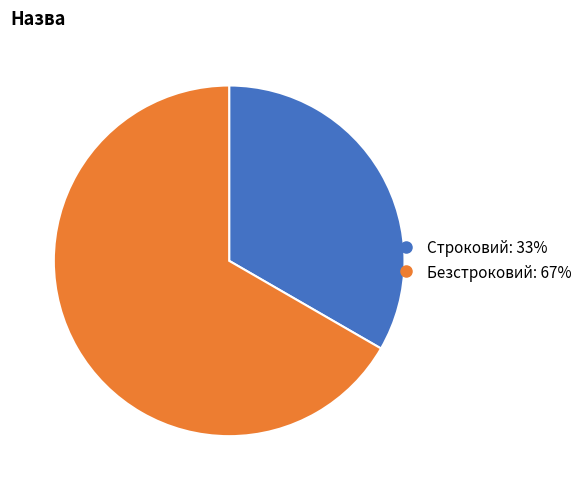

The Безстроковий slice represents 80% of the pie. True or false?

False